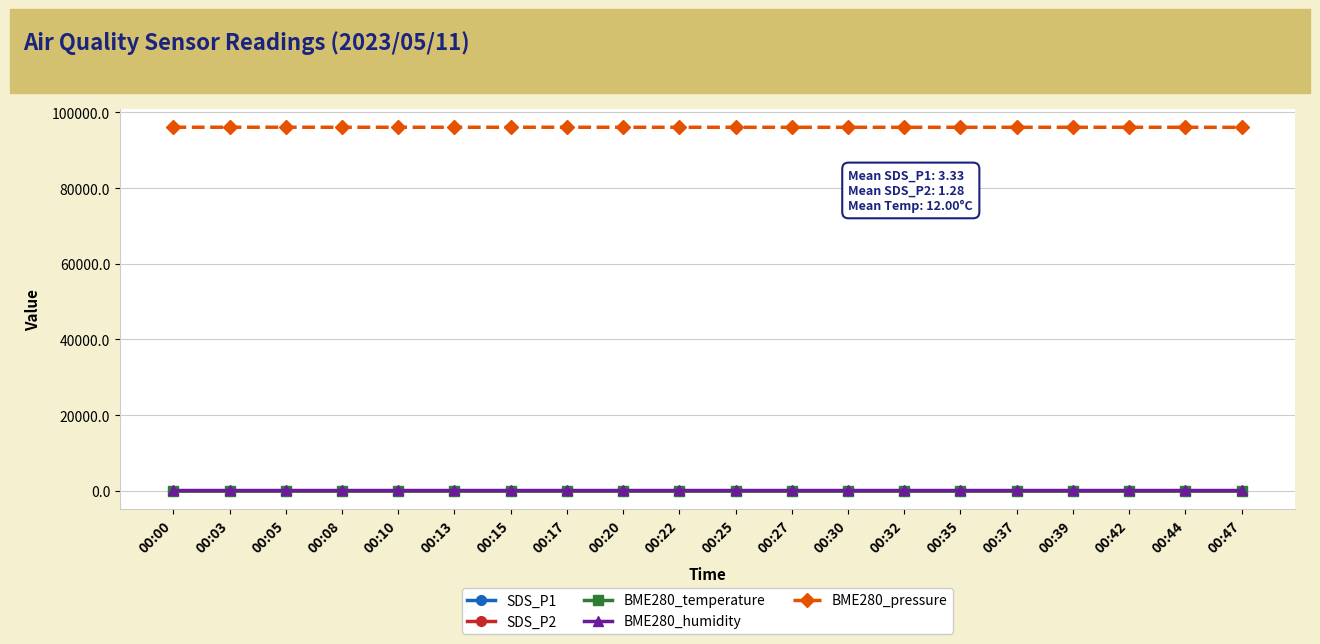

Which series has the largest range (max minus min)?

BME280_pressure